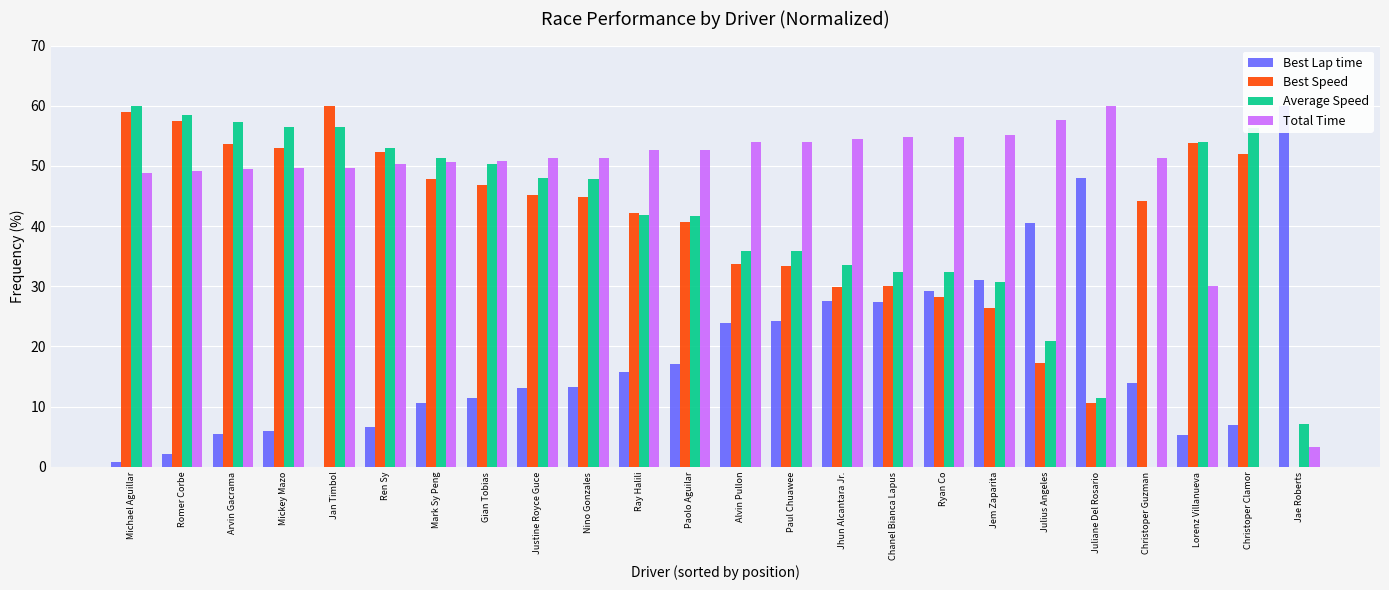

What is the difference between the Total Time values at Ryan Co and Christoper Guzman?

3.5